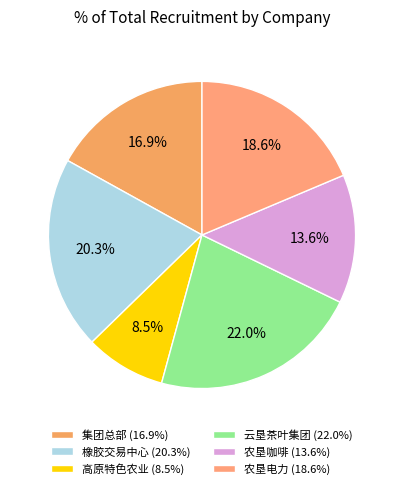

Rank the categories by value from lowest to highest.

高原特色农业 (8.5%), 农垦咖啡 (13.6%), 集团总部 (16.9%), 农垦电力 (18.6%), 橡胶交易中心 (20.3%), 云垦茶叶集团 (22.0%)